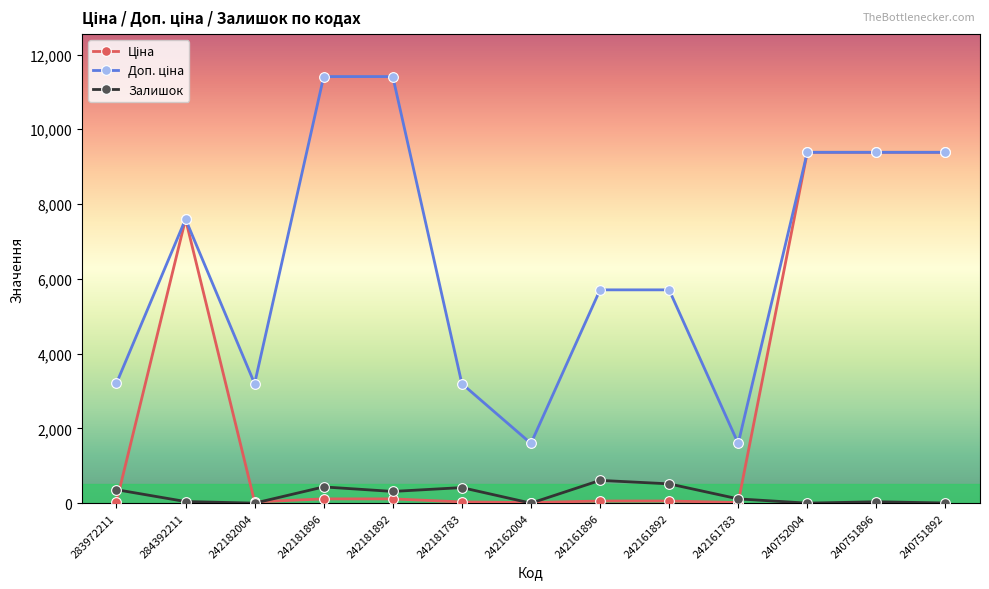

At how many categories does at least one series exceed 6726?

6